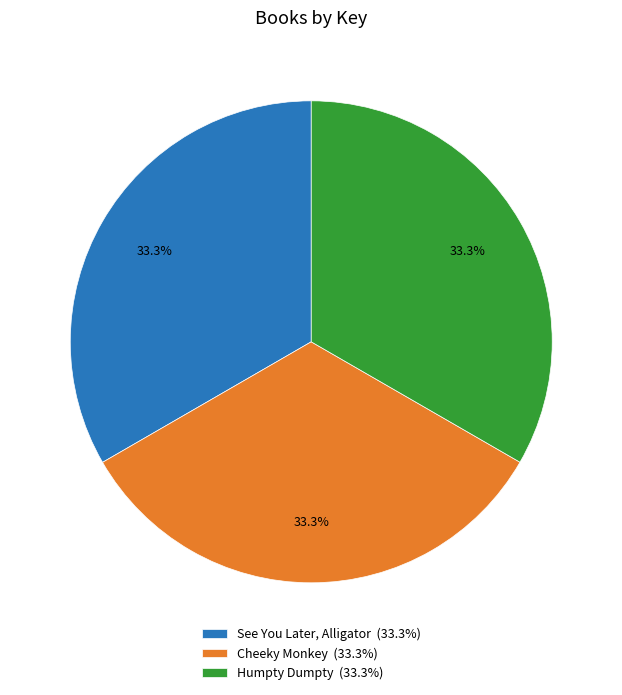

What is the ratio of the value at See You Later, Alligator (33.3%) to the value at Humpty Dumpty (33.3%)?

1.0